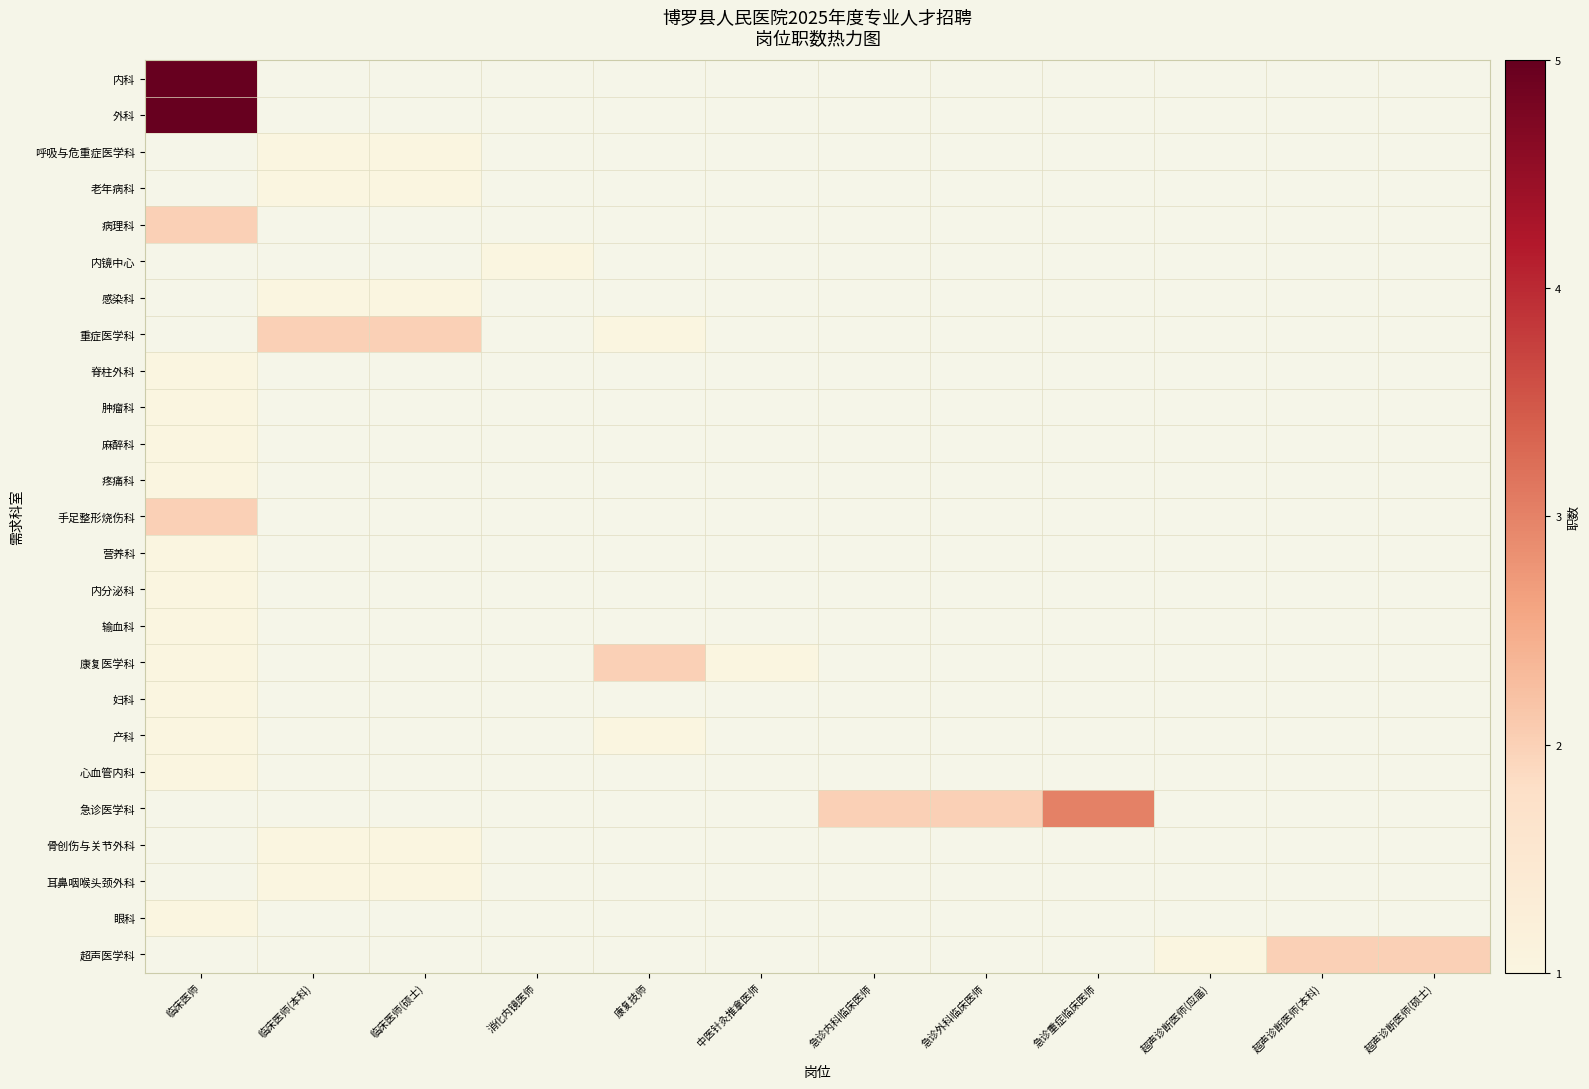

At how many categories does at least one series exceed 2?

2